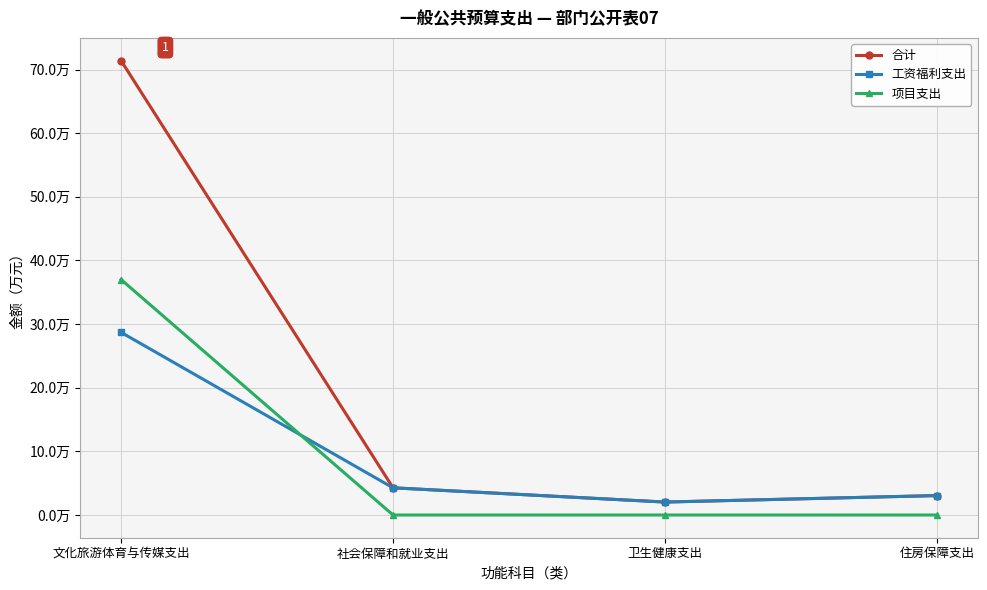

What is the total value across all series at 卫生健康支出?

4.1